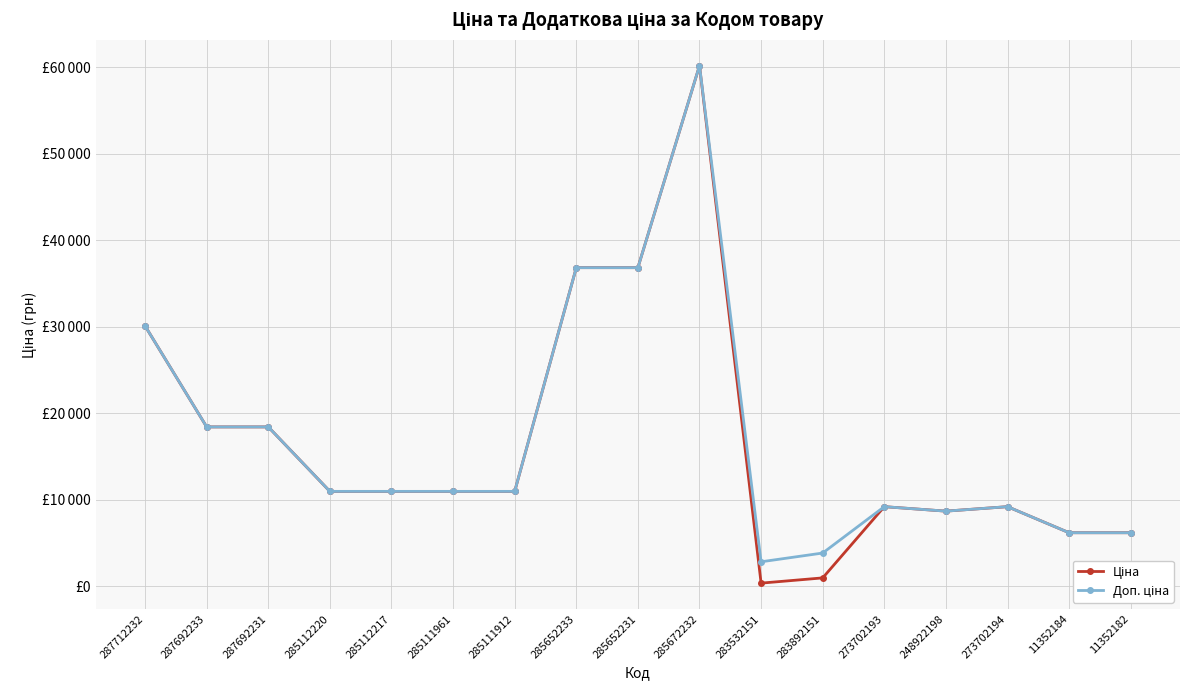

At 273702193, list the series in order from smallest to largest.

Ціна, Доп. ціна